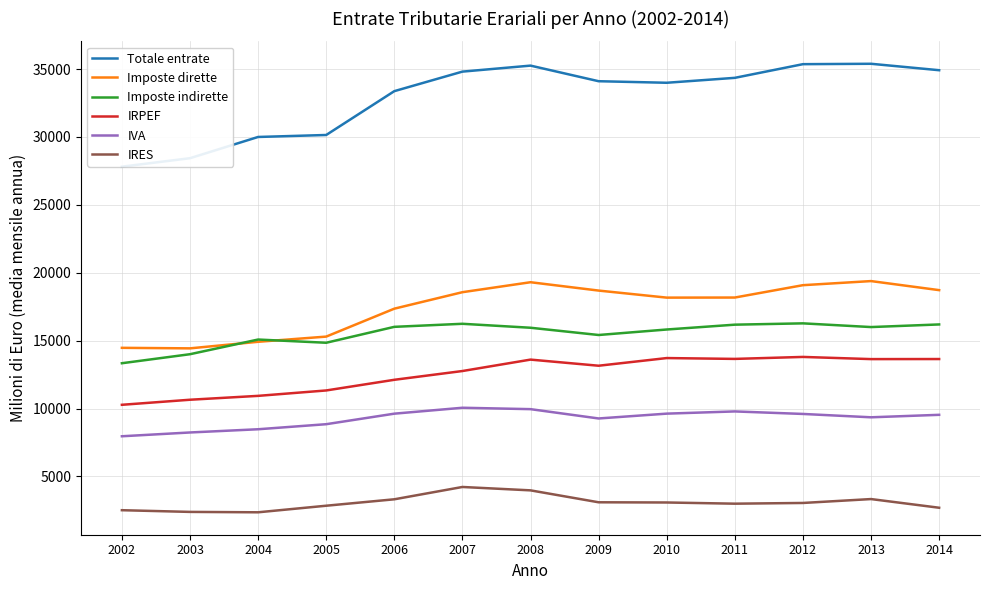

Does the chart display data point markers on the line(s)?

No